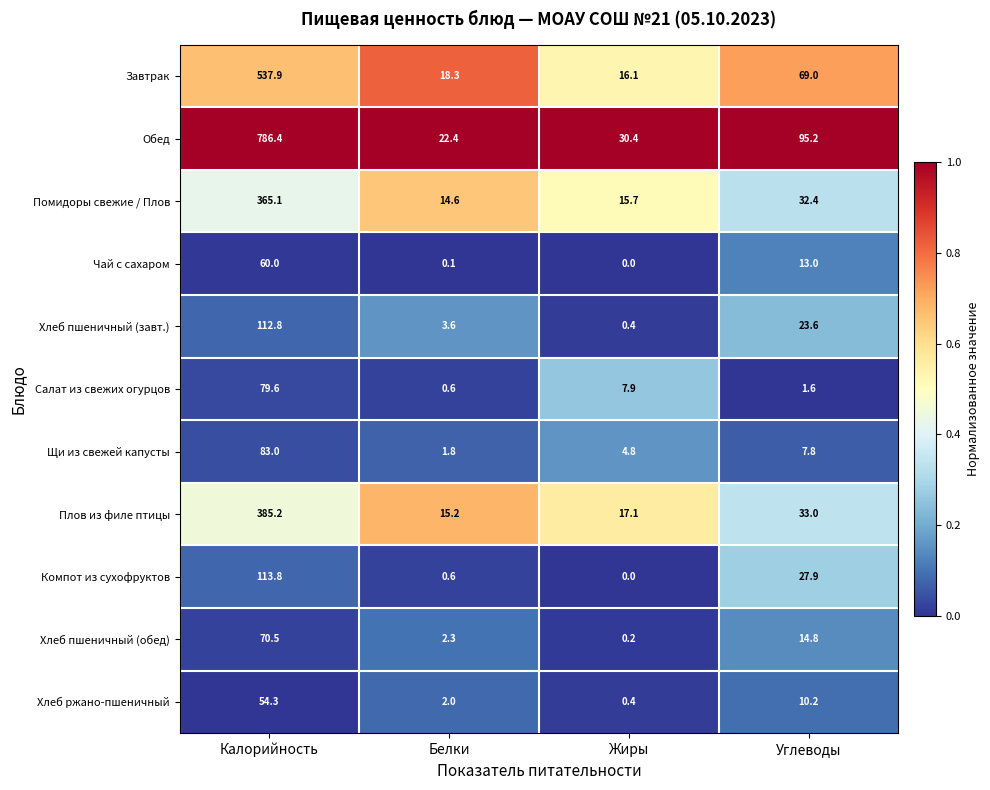

List the series in order of their peak value, lowest first.

Хлеб ржано-пшеничный, Чай с сахаром, Хлеб пшеничный (обед), Салат из свежих огурцов, Щи из свежей капусты, Хлеб пшеничный (завт.), Компот из сухофруктов, Помидоры свежие / Плов, Плов из филе птицы, Завтрак, Обед